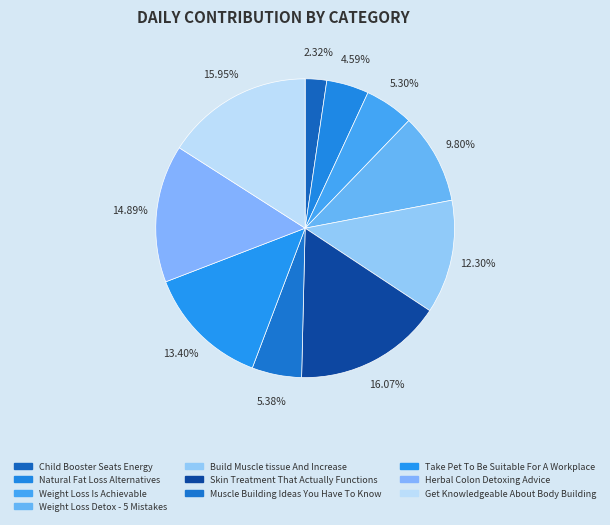

Between Build Muscle tissue And Increase and Weight Loss Is Achievable, which is larger?

Build Muscle tissue And Increase